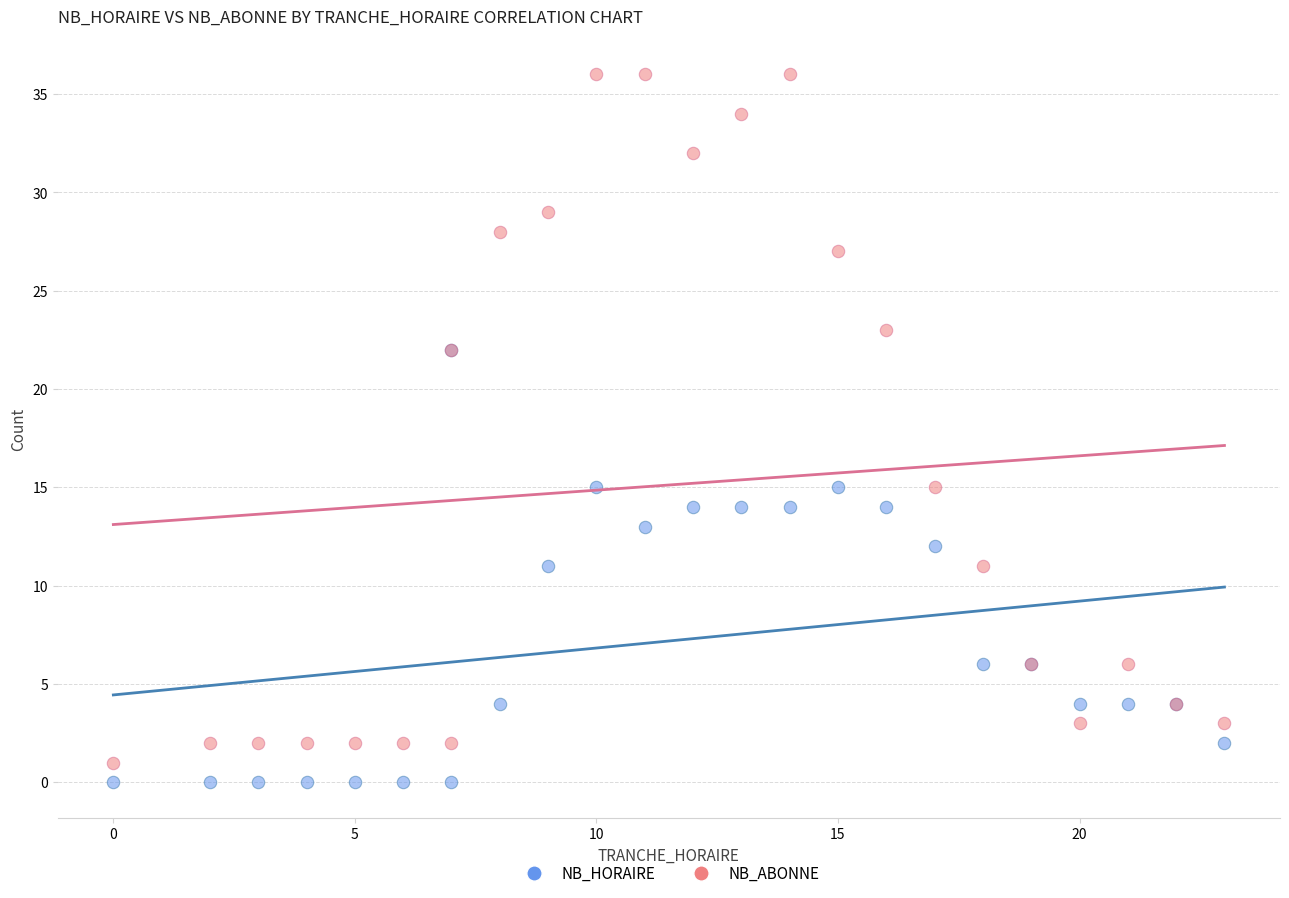

What are all the series names shown in the legend?

NB_HORAIRE, NB_ABONNE